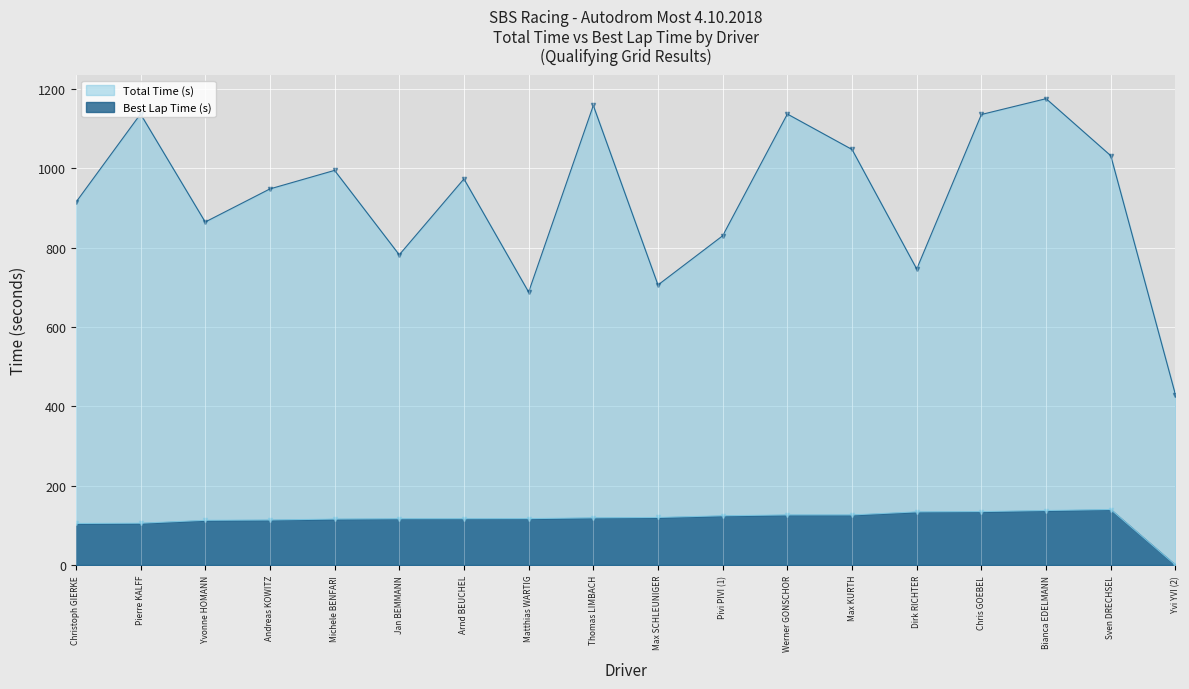

What are all the series names shown in the legend?

Total Time (s), Best Lap Time (s)